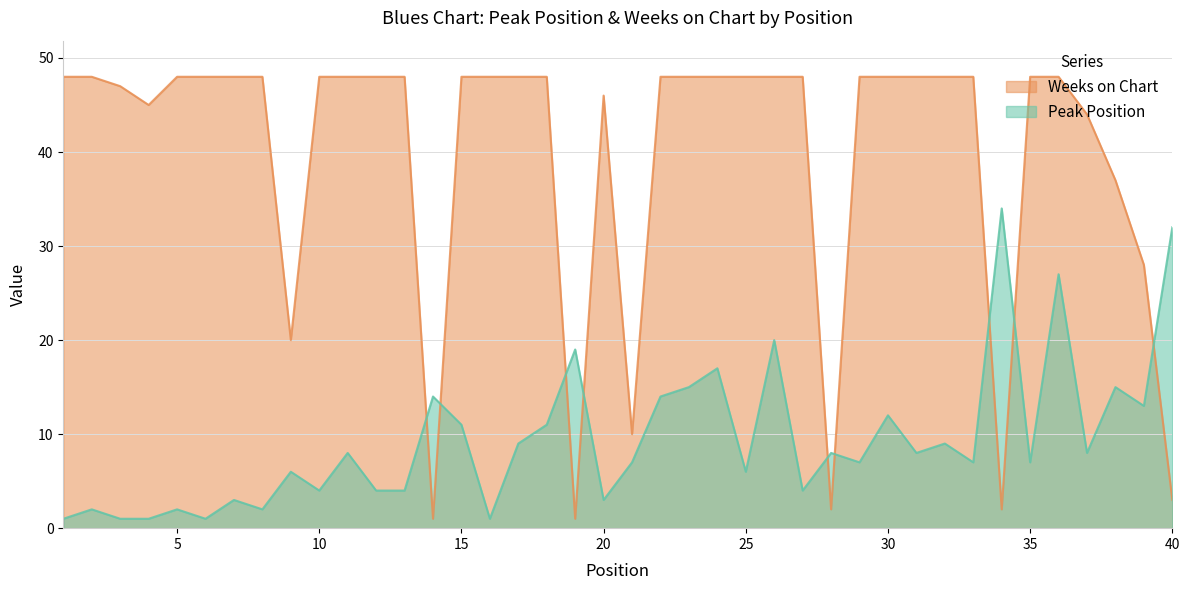

At which category is the sum across all series the highest?

36